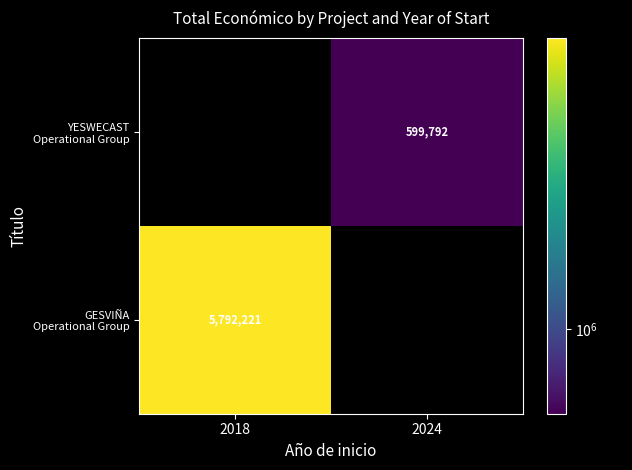

Rank the series at 2024 from lowest to highest value.

GESVIÑA Operational Group, YESWECAST Operational Group